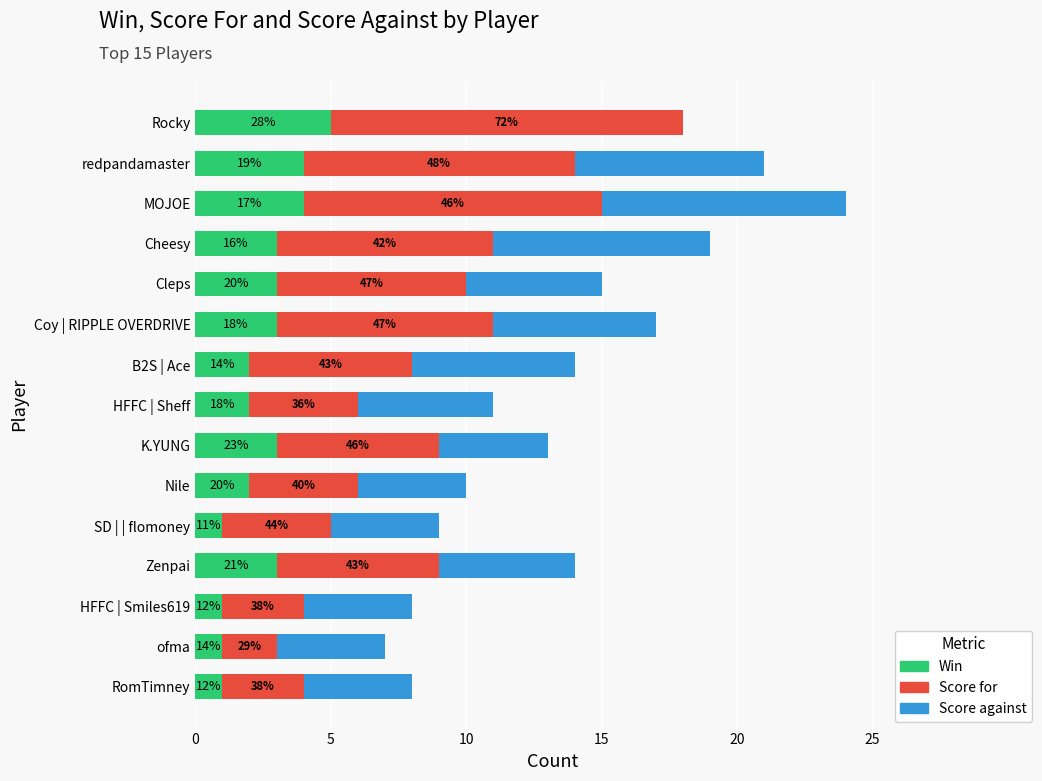

Reading right to left, list all the values displayed in this chart.

Win: 1	1	1	3	1	2	3	2	2	3	3	3	4	4	5
Score for: 3	2	3	6	4	4	6	4	6	8	7	8	11	10	13
Score against: 4	4	4	5	4	4	4	5	6	6	5	8	9	7	0